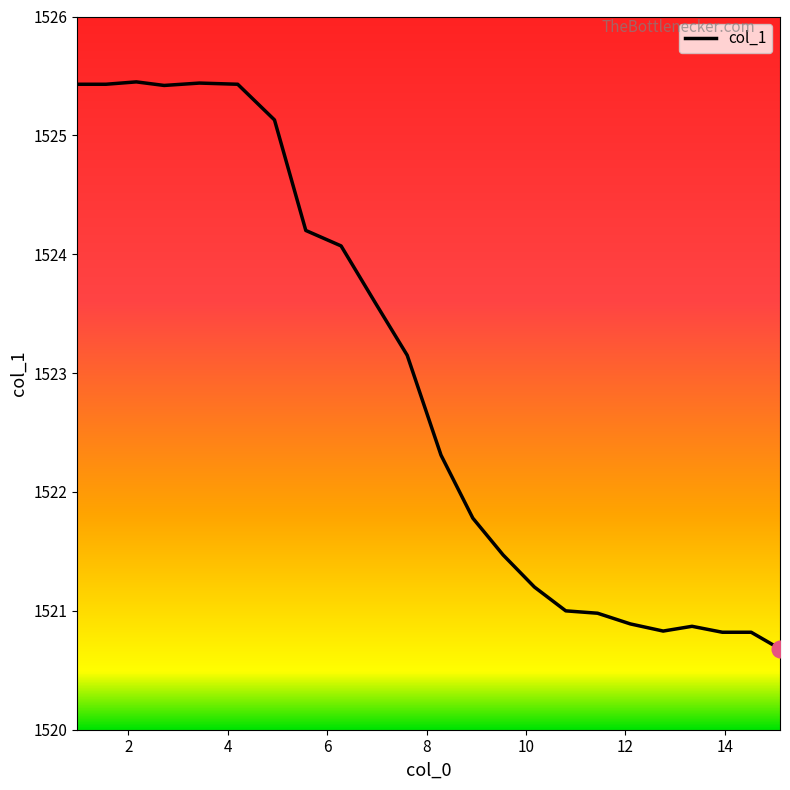

What is the greatest value displayed?

1525.5